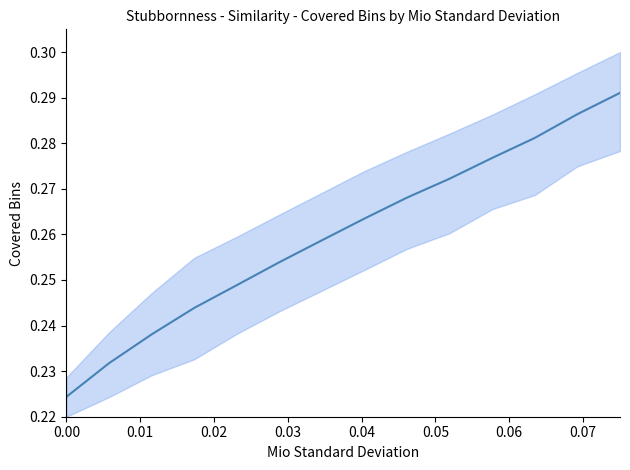

Reading left to right, extract all data points from this chart.

0.2	0.2	0.2	0.2	0.2	0.3	0.3	0.3	0.3	0.3	0.3	0.3	0.3	0.3